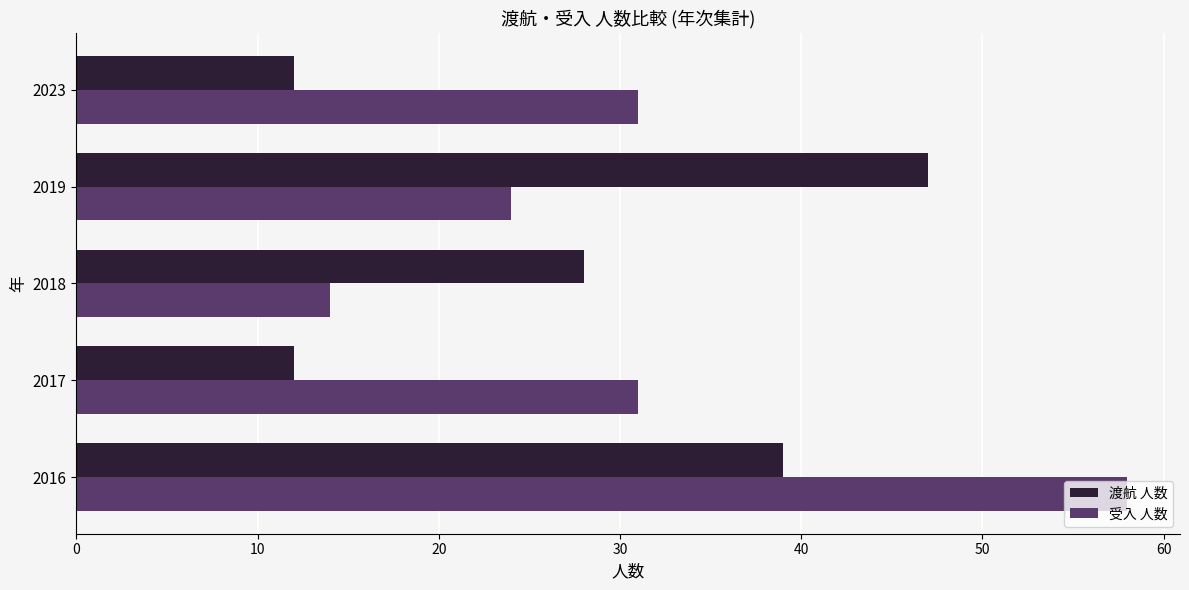

What is the spread (max minus min) of values at 2016?

19